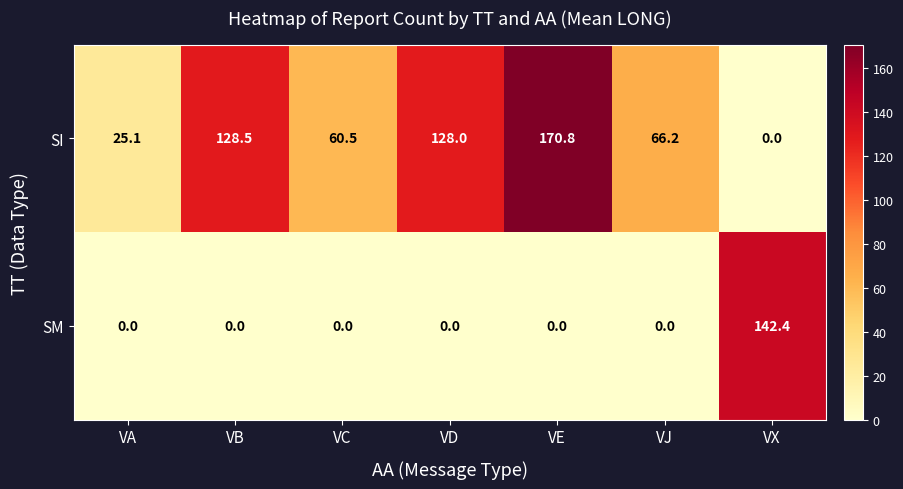

The value of SM at VB is 63.1. True or false?

False